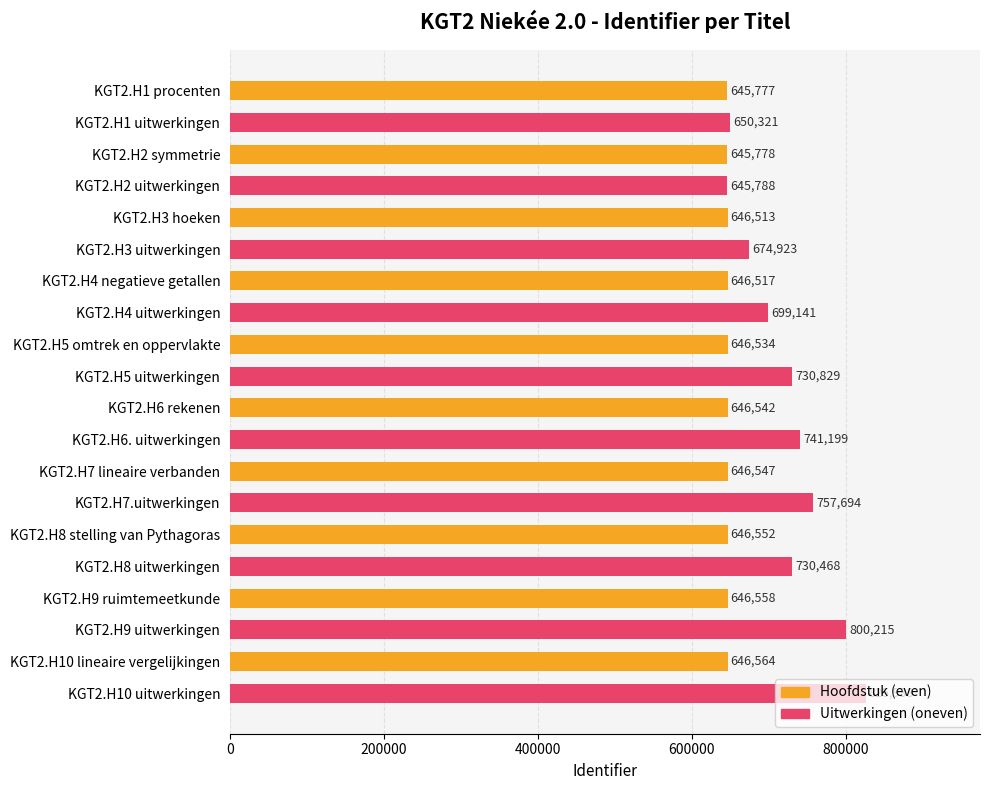

The value at KGT2.H9 uitwerkingen is 800215. True or false?

True